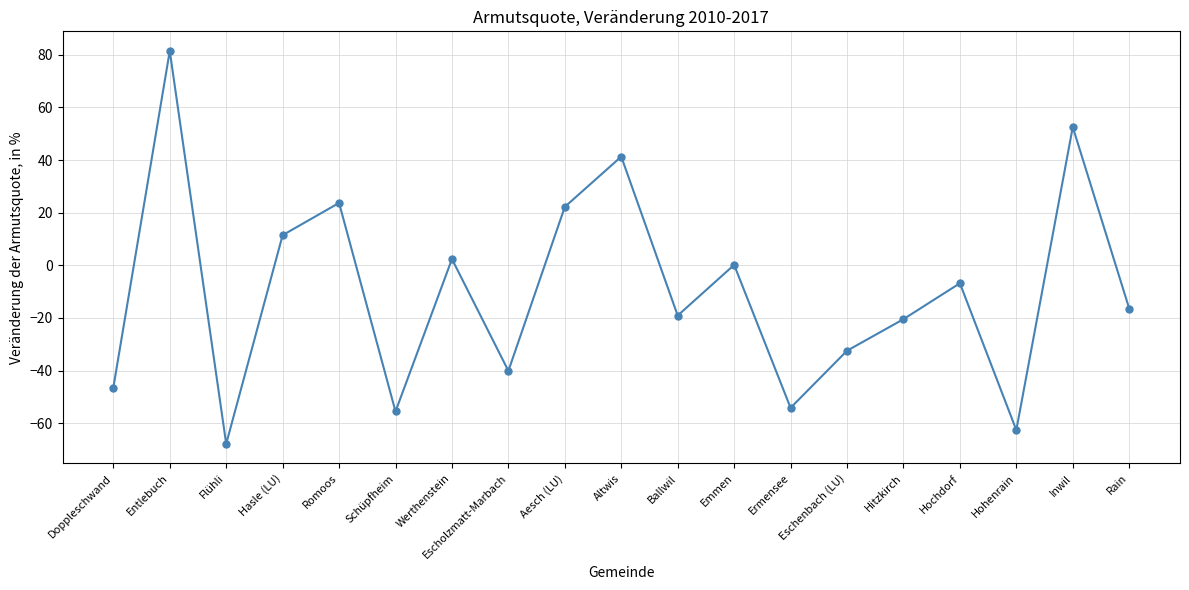

How many data points does each series have?

19